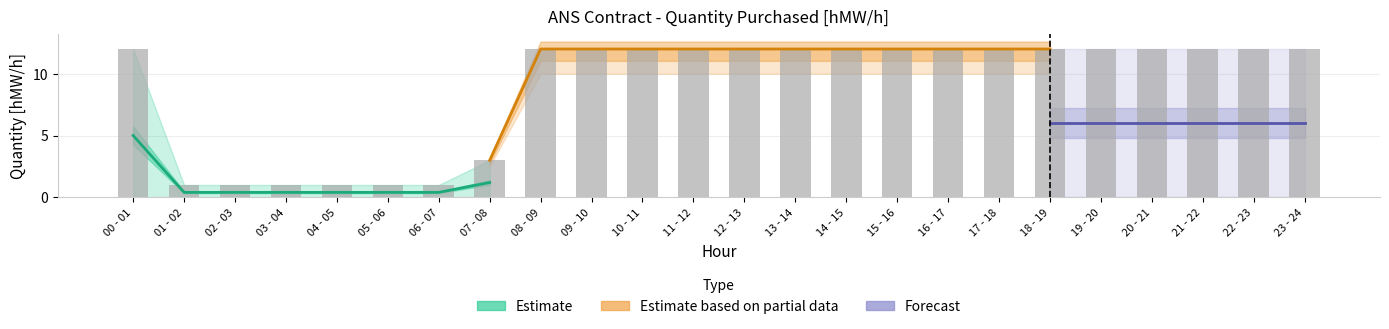

Between 09 - 10 and 15 - 16, which is larger?

09 - 10